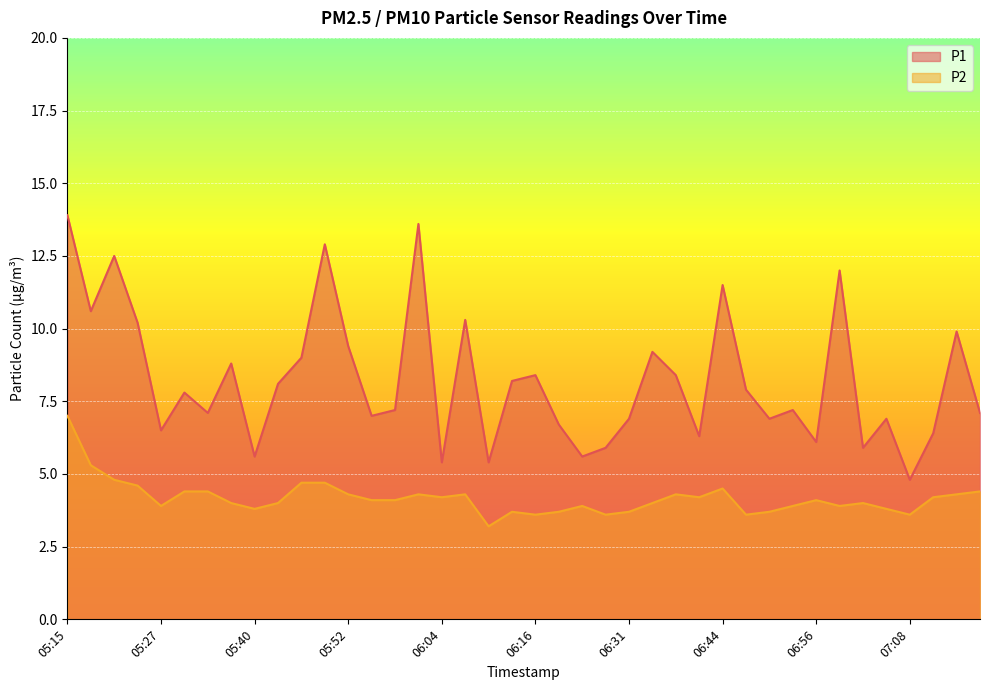

Reading right to left, what are all the values shown in this chart?

P1: 07:17=7.1	07:14=9.9	07:11=6.4	07:08=4.8	07:05=6.9	07:02=5.9	06:59=12.0	06:56=6.1	06:53=7.2	06:50=6.9	06:47=7.9	06:44=11.5	06:41=6.3	06:38=8.4	06:35=9.2	06:31=6.9	06:28=5.9	06:25=5.6	06:19=6.7	06:16=8.4	06:13=8.2	06:10=5.4	06:07=10.3	06:04=5.4	06:01=13.6	05:58=7.2	05:55=7.0	05:52=9.4	05:49=12.9	05:46=9.0	05:43=8.1	05:40=5.6	05:37=8.8	05:34=7.1	05:30=7.8	05:27=6.5	05:24=10.2	05:21=12.5	05:18=10.6	05:15=13.9
P2: 07:17=4.4	07:14=4.3	07:11=4.2	07:08=3.6	07:05=3.8	07:02=4.0	06:59=3.9	06:56=4.1	06:53=3.9	06:50=3.7	06:47=3.6	06:44=4.5	06:41=4.2	06:38=4.3	06:35=4.0	06:31=3.7	06:28=3.6	06:25=3.9	06:19=3.7	06:16=3.6	06:13=3.7	06:10=3.2	06:07=4.3	06:04=4.2	06:01=4.3	05:58=4.1	05:55=4.1	05:52=4.3	05:49=4.7	05:46=4.7	05:43=4.0	05:40=3.8	05:37=4.0	05:34=4.4	05:30=4.4	05:27=3.9	05:24=4.6	05:21=4.8	05:18=5.3	05:15=7.0